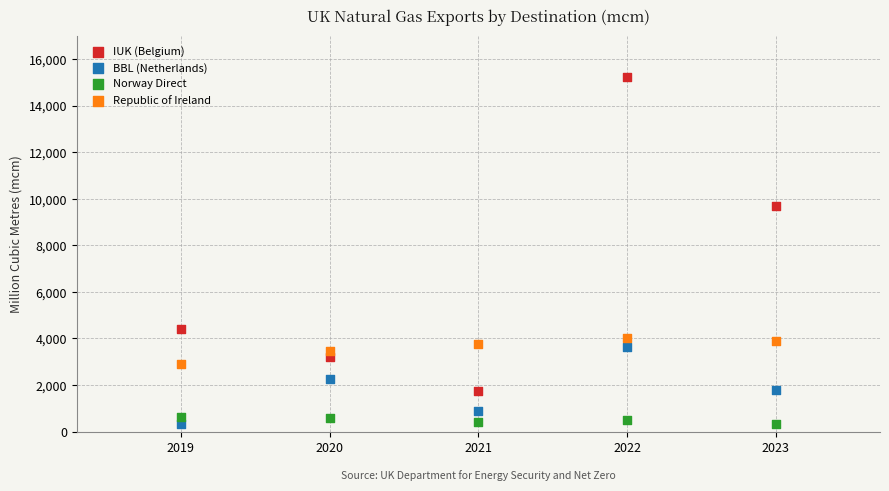

Across all series, what Y value is closest to 7773?

9708.5